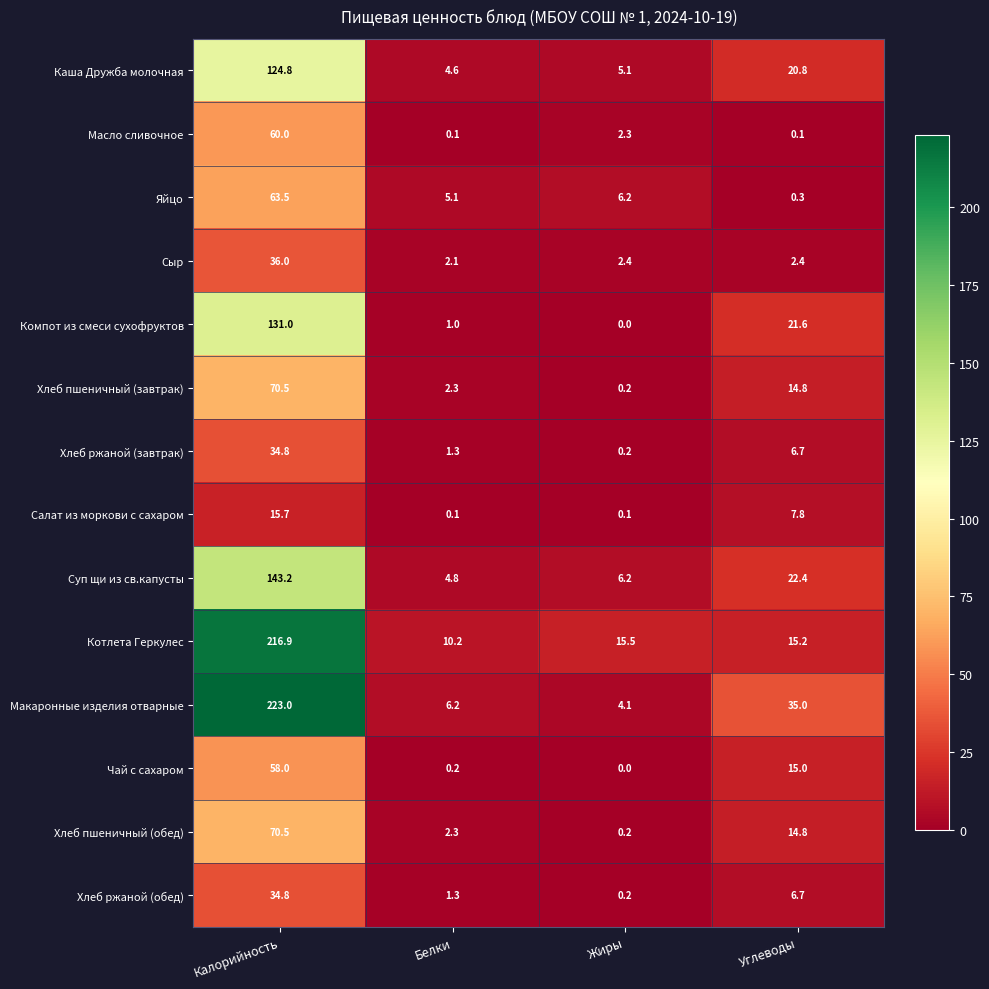

What is the greatest value displayed?

223.0